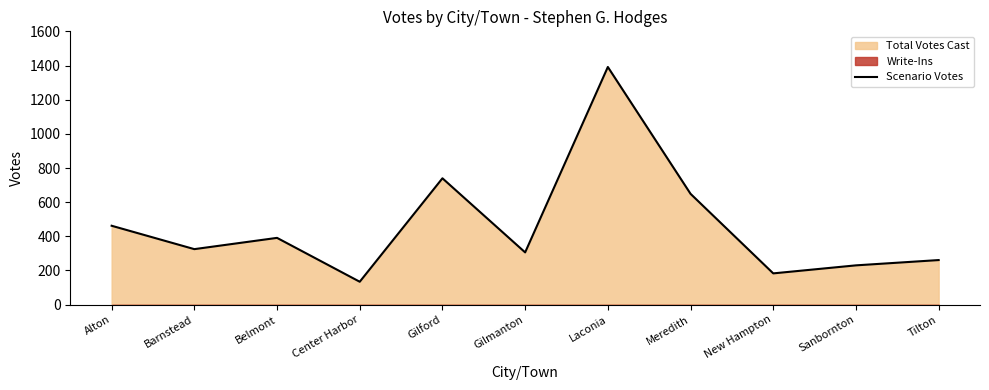

What position from the right is Meredith?

4